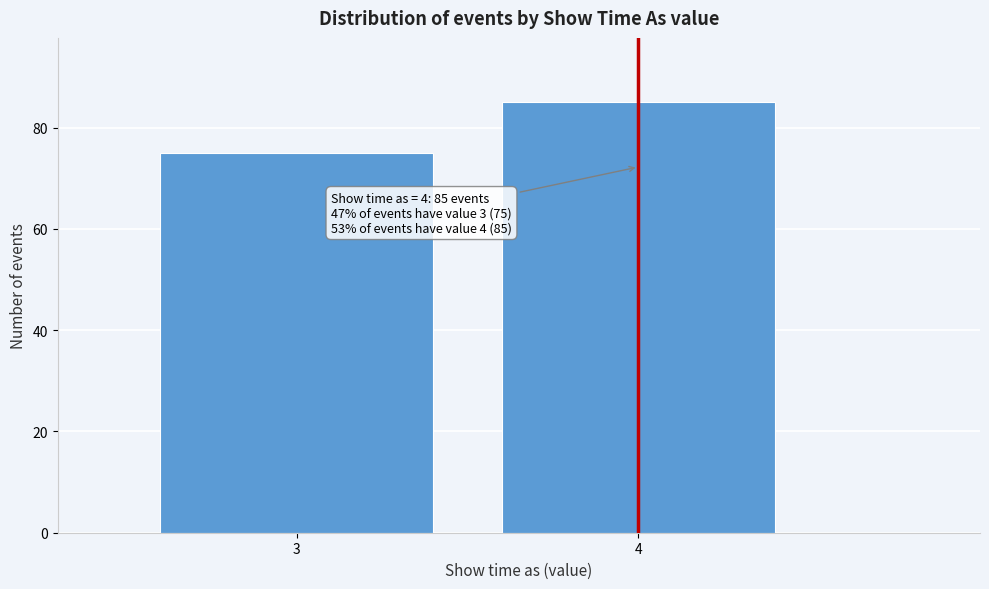

Reading left to right, what are all the values shown in this chart?

3=75	4=85